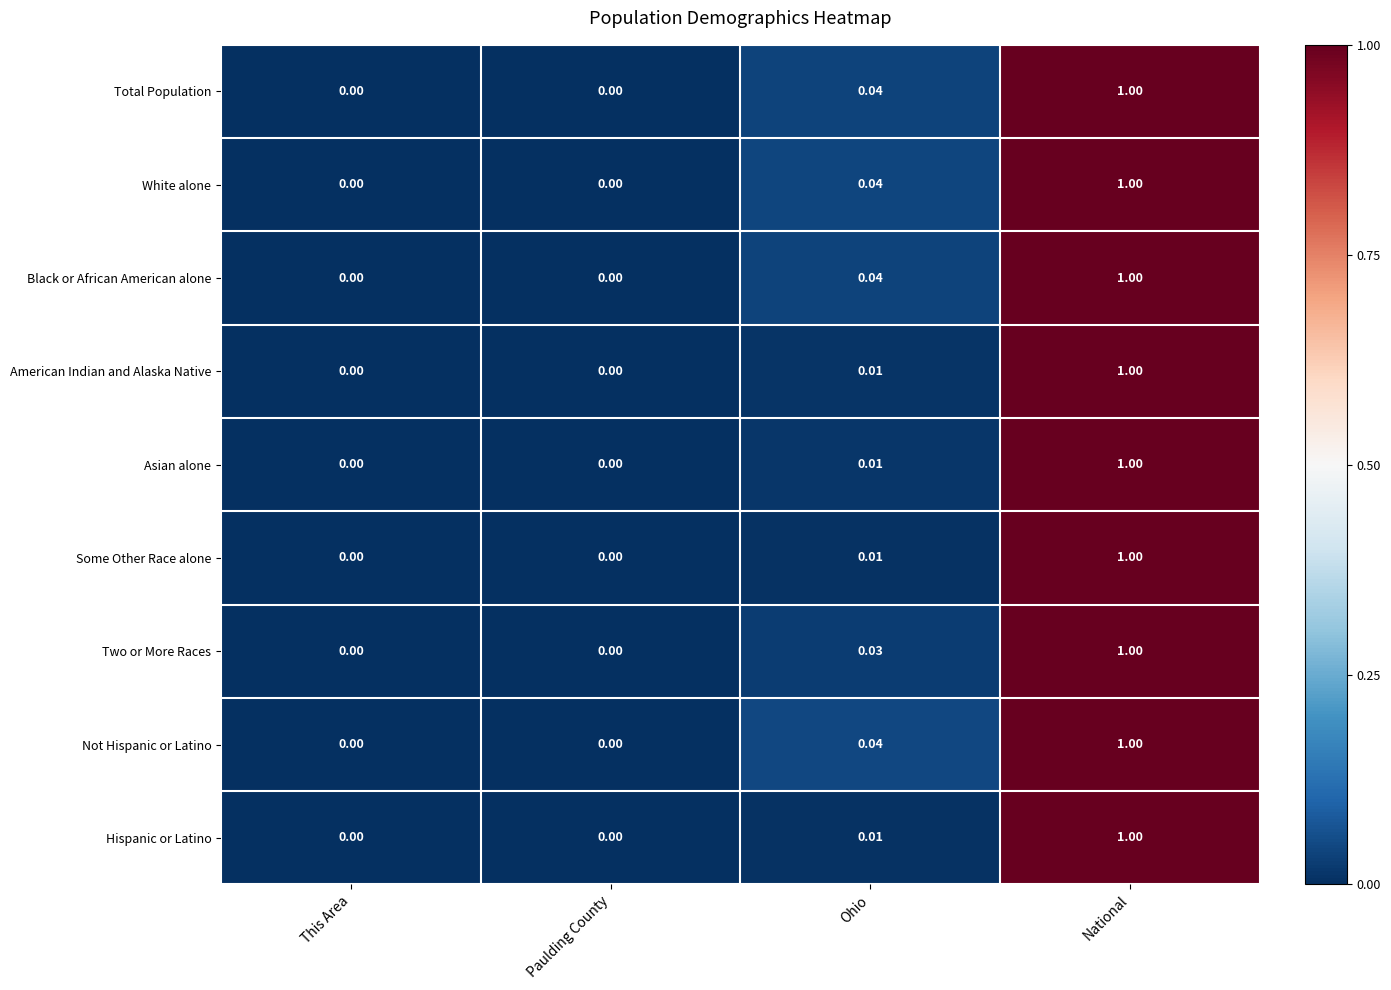

Which category has the highest value in the Not Hispanic or Latino series?

National